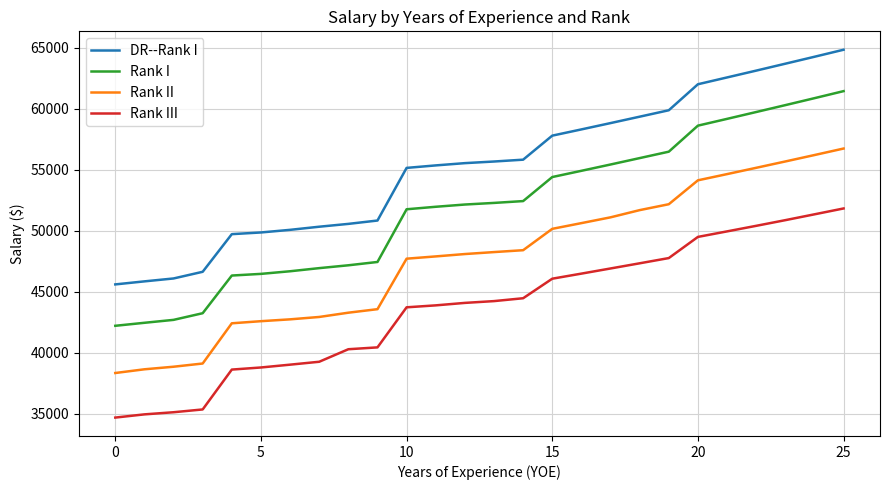

What is the maximum value shown in the chart?

64838